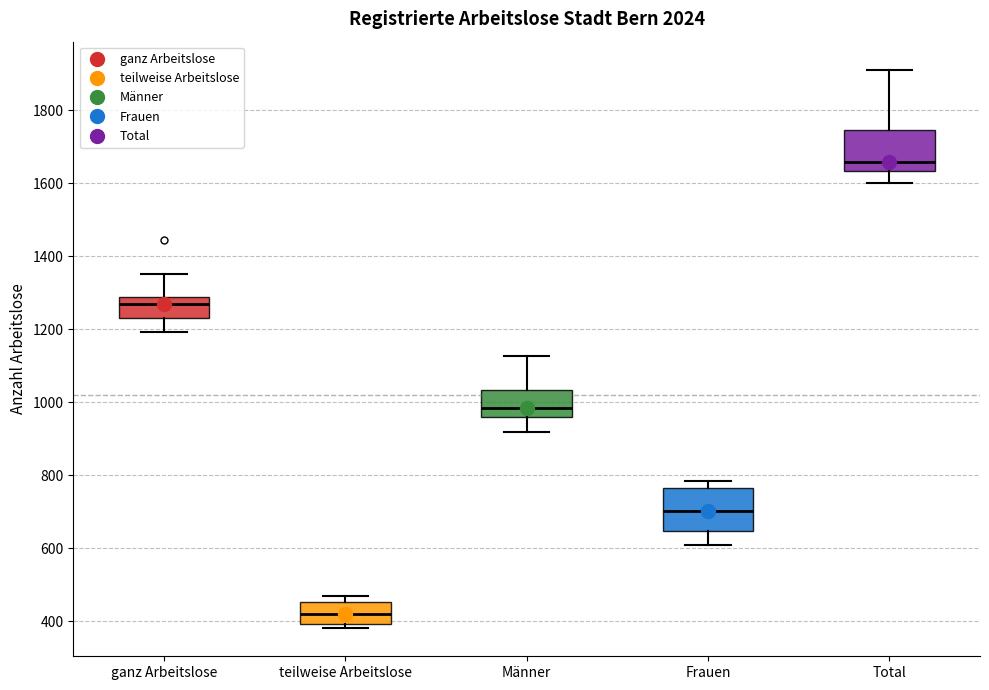

Reading left to right, transcribe this box plot: for each box, give where its median line is, the range the box spans, and where its two whiskers end, as read against the y-axis. The values are not printed on the chart, so give them approximately, as read against the axis.

ganz Arbeitslose: median 1260, box 1220 to 1280, whiskers 1200 to 1360
teilweise Arbeitslose: median 420, box 400 to 460, whiskers 380 to 460 (just above the box's upper edge)
Männer: median 980, box 960 to 1040, whiskers 920 to 1120
Frauen: median 700, box 640 to 760, whiskers 600 to 780
Total: median 1660, box 1640 to 1740, whiskers 1600 to 1920